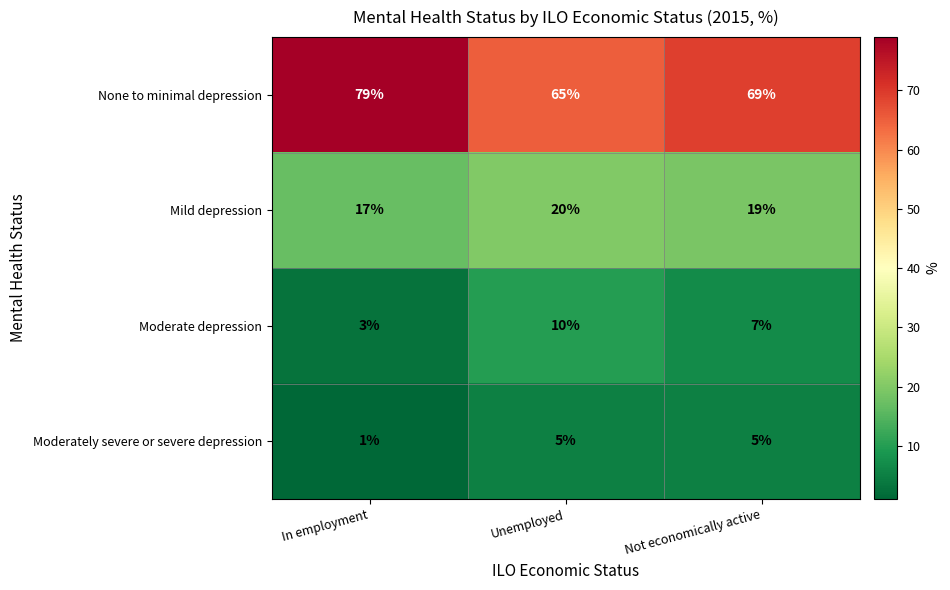

What is the maximum value for None to minimal depression?

79